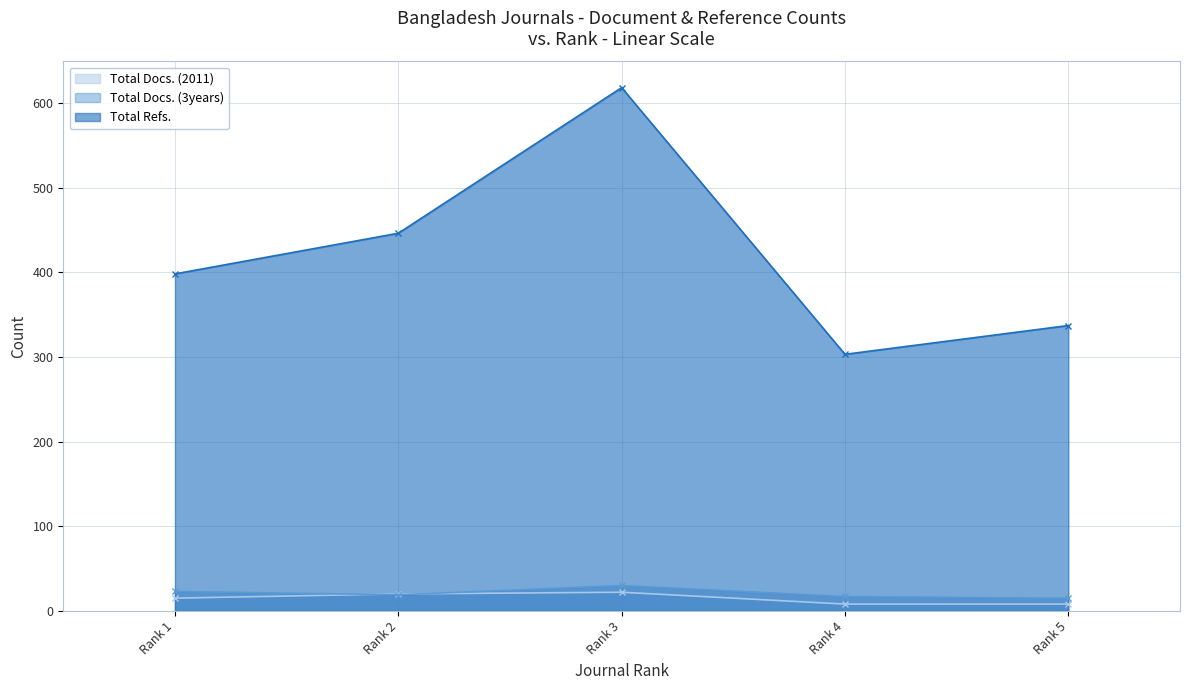

In Total Docs. (2011), how many points are higher than both neighbors (excluding endpoints)?

1